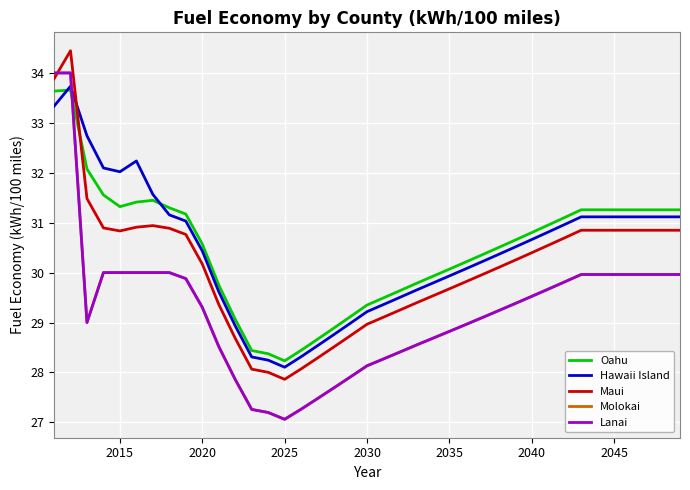

Does the chart display data point markers on the line(s)?

No